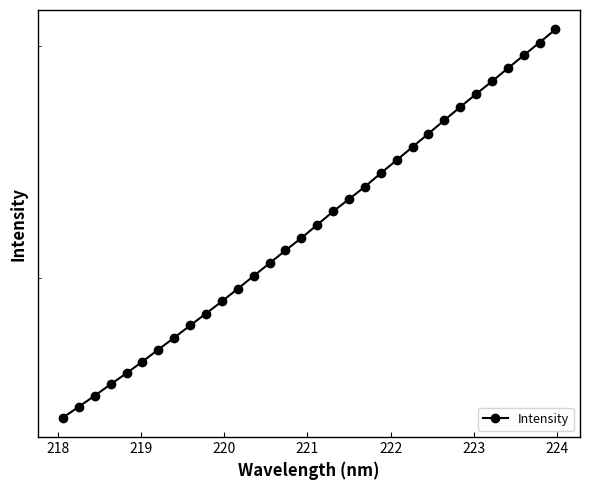

What is the difference between the maximum and minimum values?

1522.3